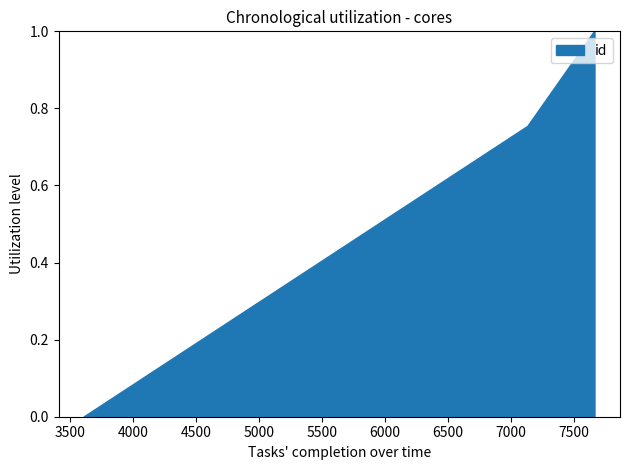

True or false: the data has more than 0 interior local peaks.

False